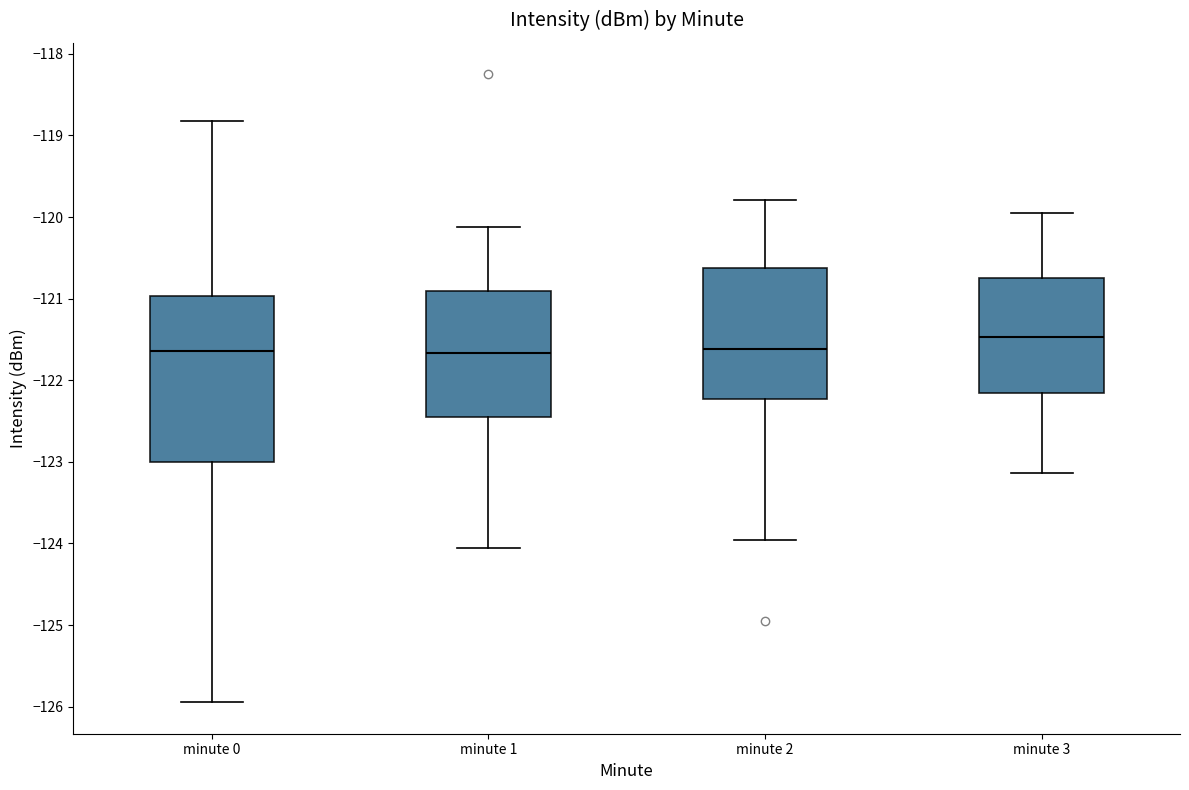

Where is the lower edge of the box for minute 0 on the y-axis? The values are not printed on the chart, so give them approximately, as read against the axis.

-123.0